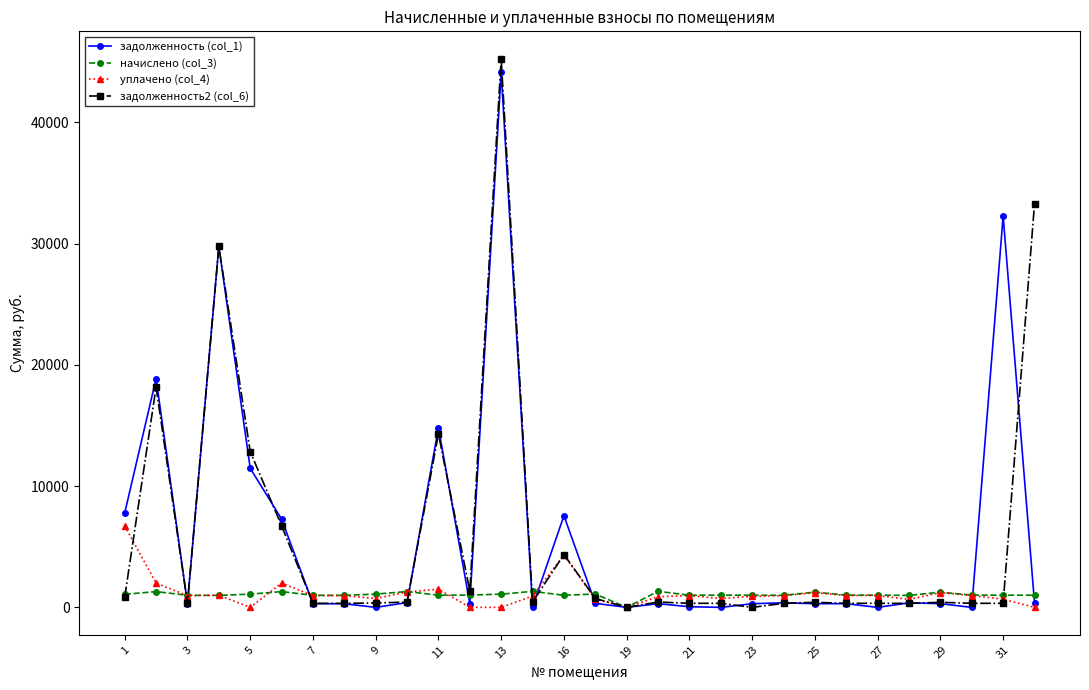

At how many categories does at least one series exceed 26691?

4